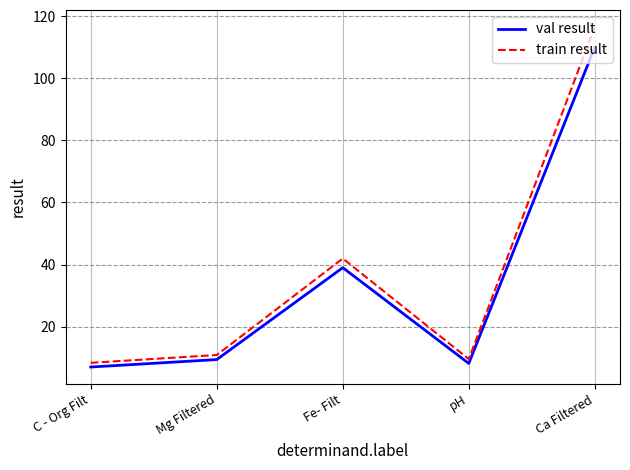

Does the chart have visible grid lines?

Yes